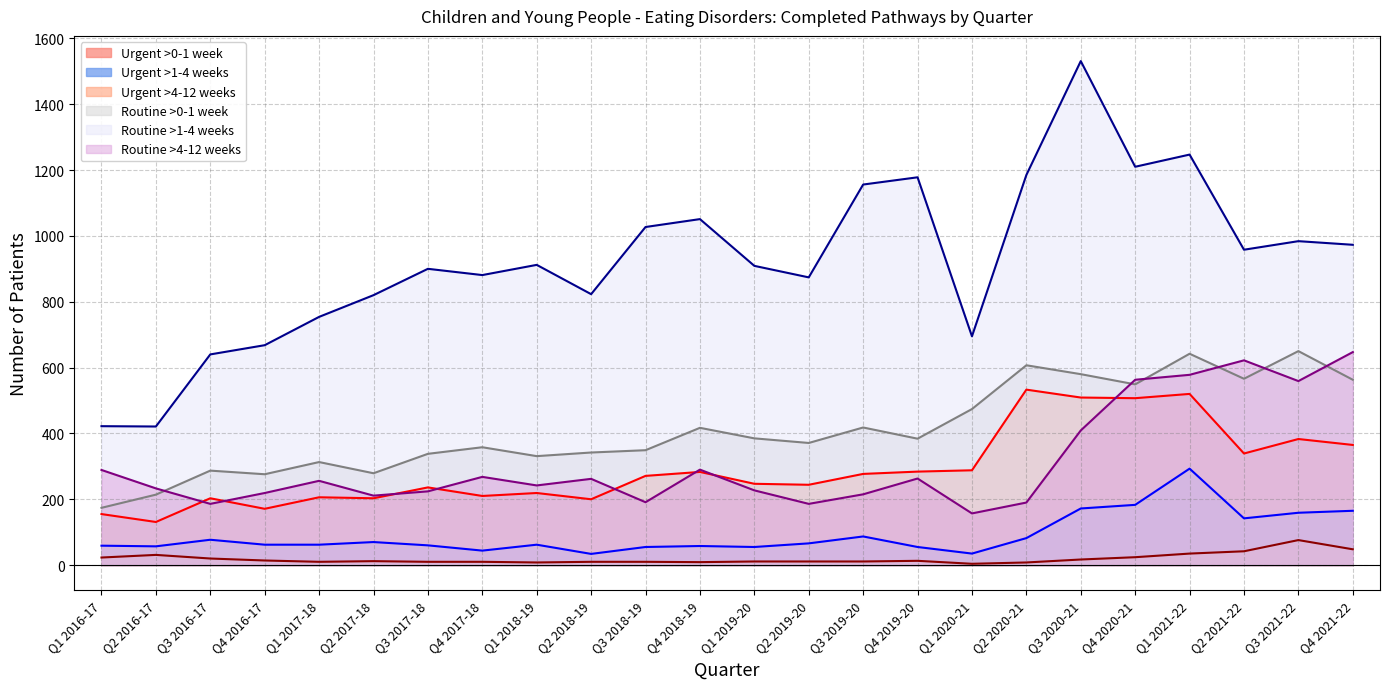

Where is the first local minimum for Routine >4-12 weeks?

Q3 2016-17